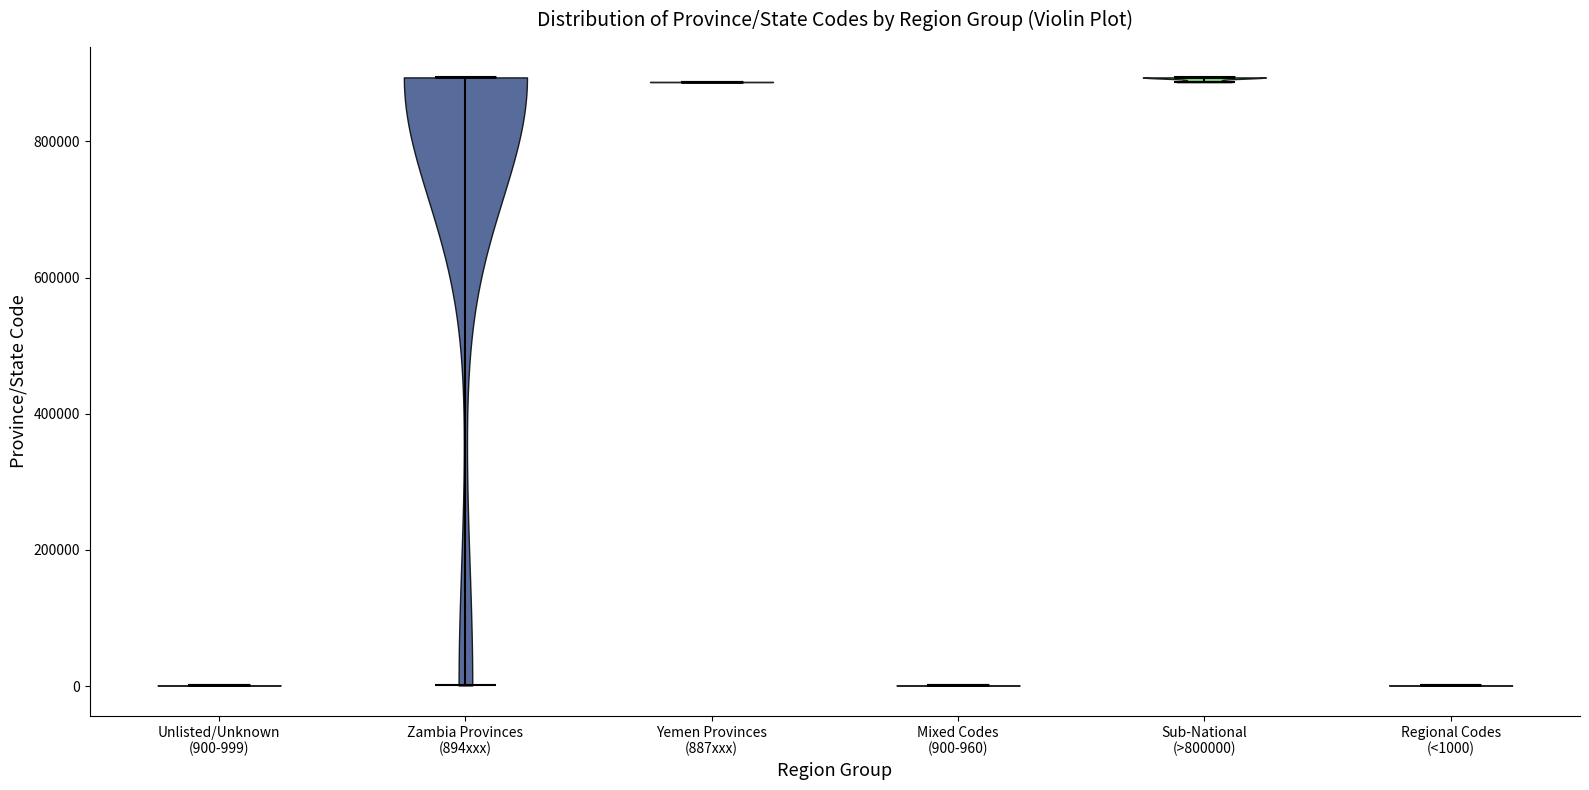

Reading left to right, read every violin against the y-axis: where its median line is, and the lowest and highest points it reaches. The values are not printed on the chart, so give them approximately, as read against the axis.

Unlisted/Unknown (900-999): median line 0, lowest point 0, highest point 0
Zambia Provinces (894xxx): median line 900000, lowest point 0, highest point 900000
Yemen Provinces (887xxx): median line 880000, lowest point 880000, highest point 880000
Mixed Codes (900-960): median line 0, lowest point 0, highest point 0
Sub-National (>800000): median line 900000, lowest point 880000, highest point 900000
Regional Codes (<1000): median line 0, lowest point 0, highest point 0